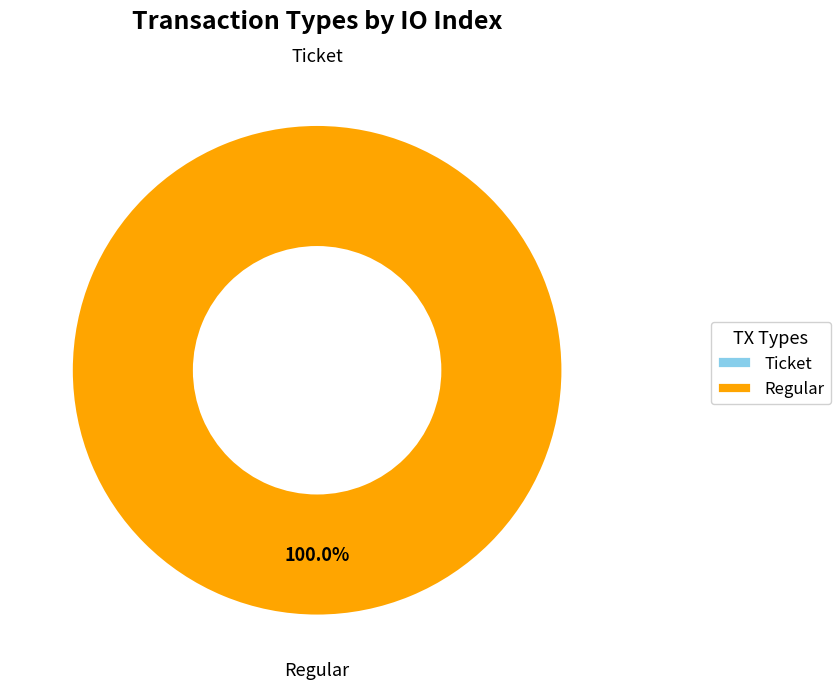

The Ticket slice represents 1% of the pie. True or false?

False